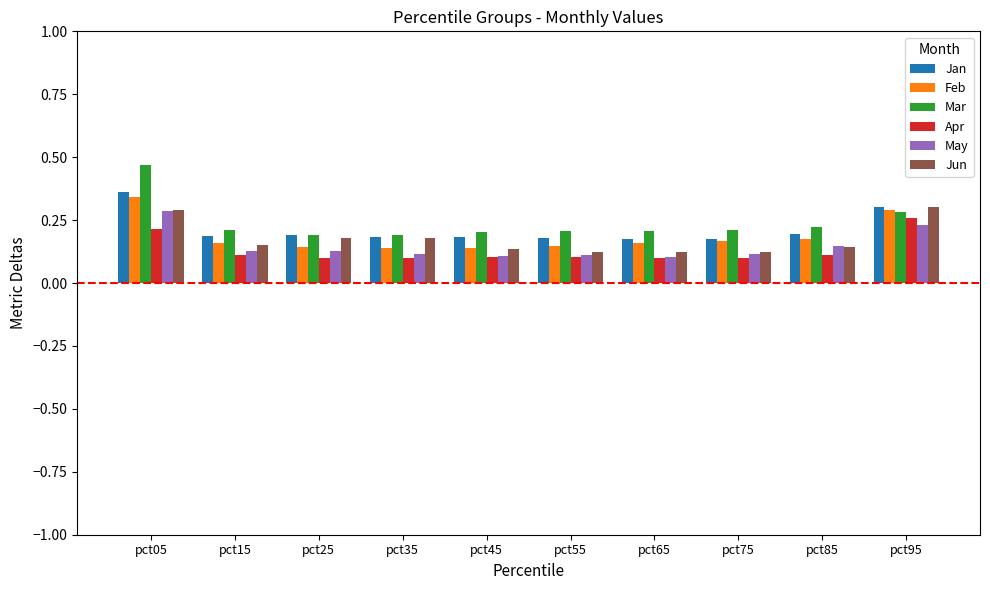

At which label does Mar reach its peak?

pct05